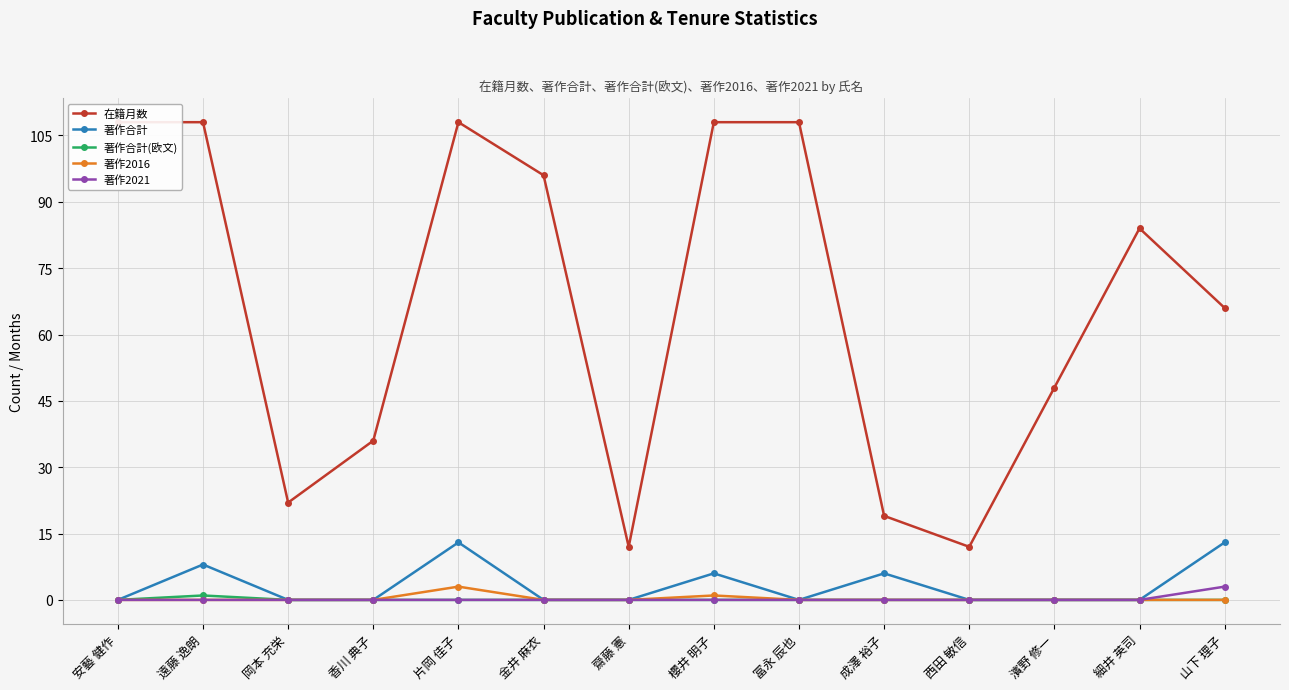

At which label is 著作2016 closest to 1?

櫻井 明子